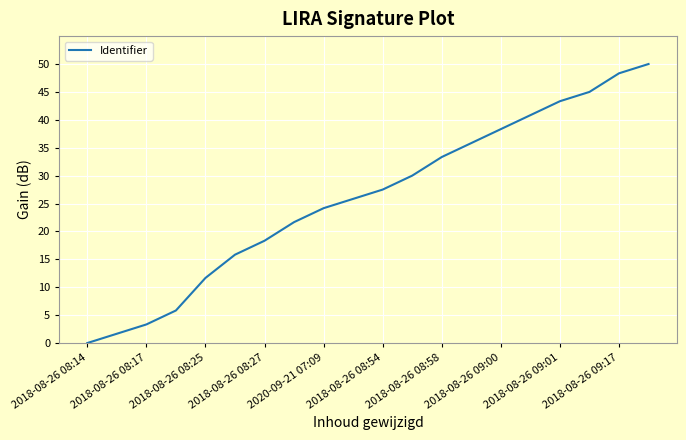

What is the greatest value displayed?

50.0